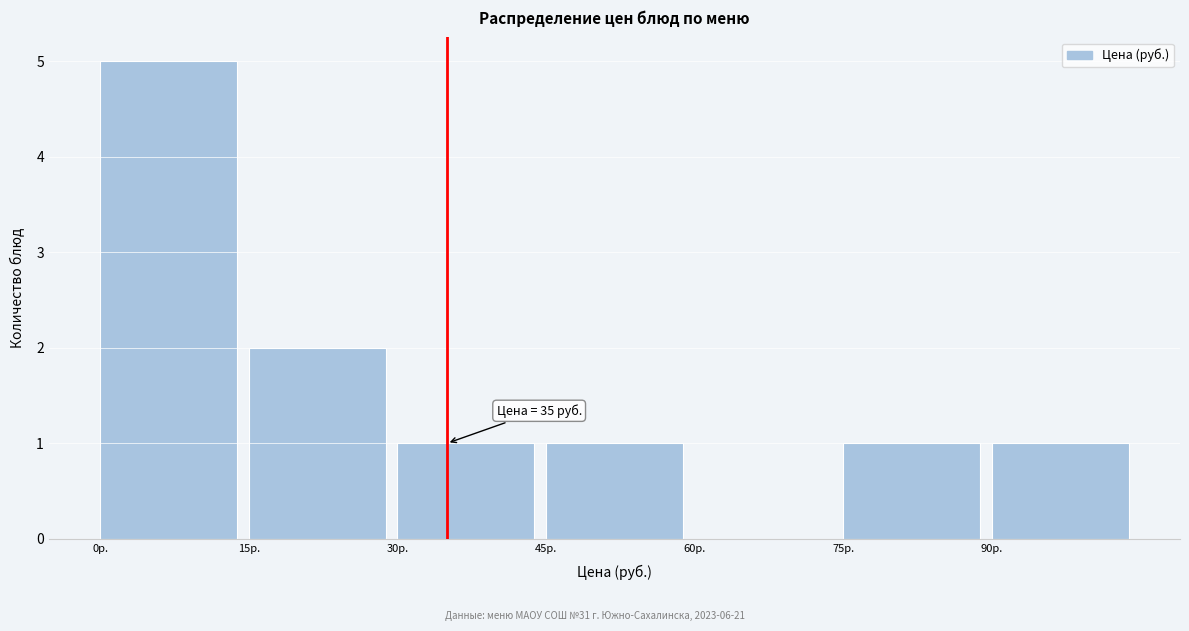

Which range on the x-axis has the tallest bar?

0 to 15